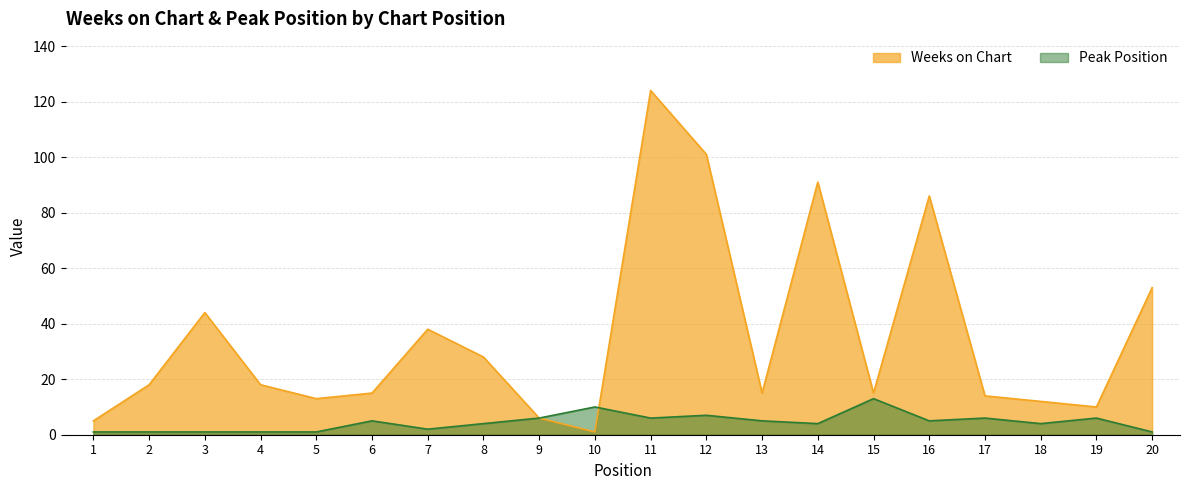

Where does the Peak Position series first go above 5?

9